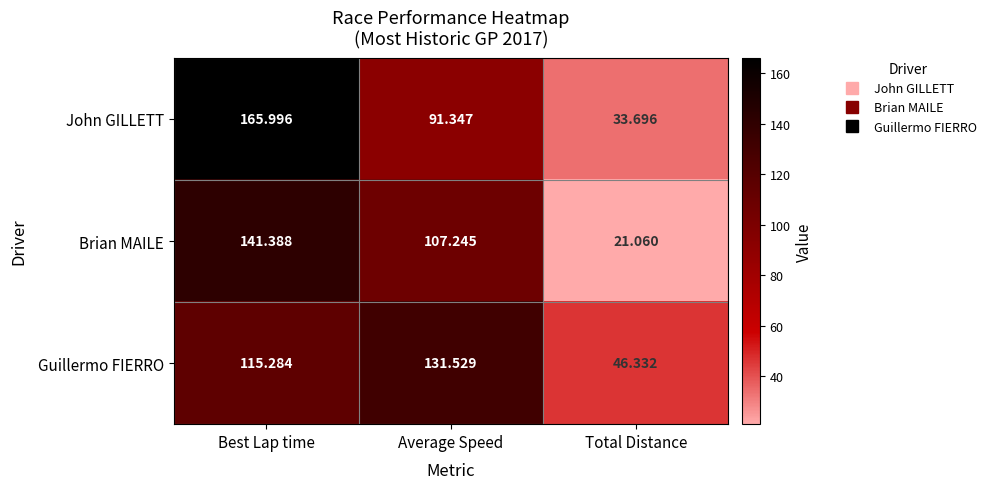

Which series has the widest spread of values?

John GILLETT